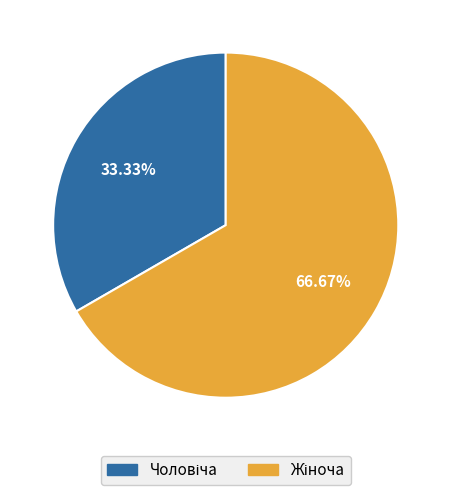

To the nearest percent, what is the average slice percentage?

50%